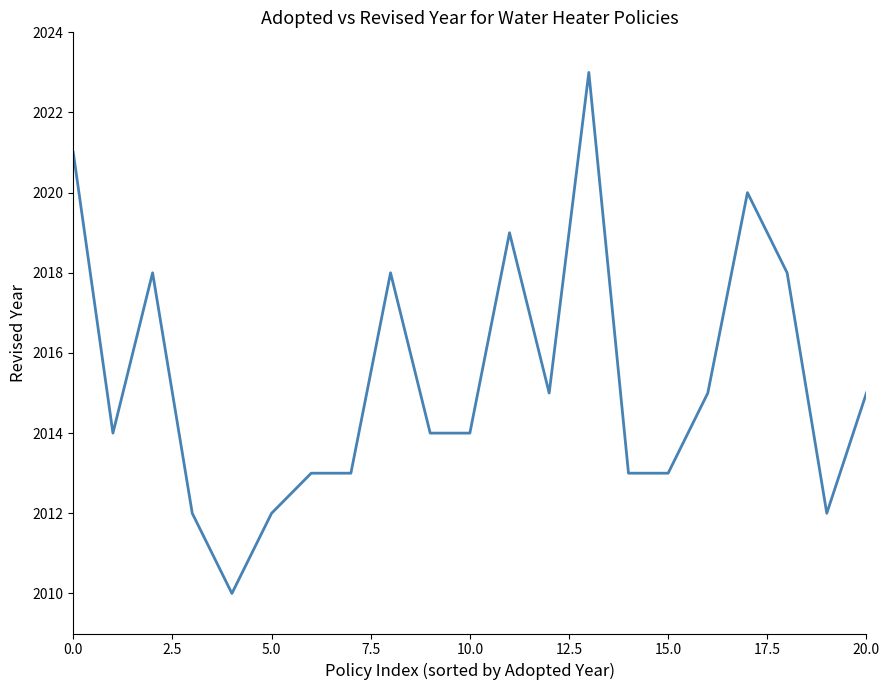

What is the smallest value displayed?

2010